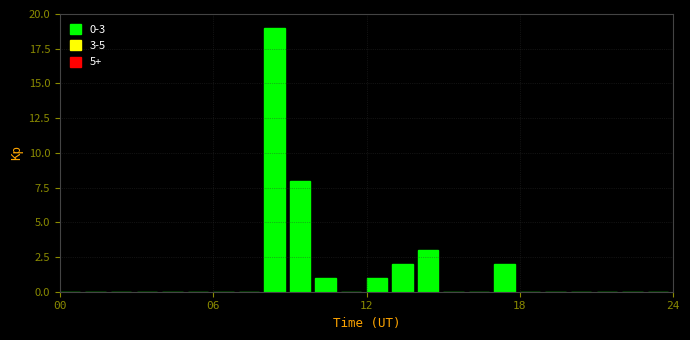

Read against the x-axis, roughly where is the centre of the tallest bar?

8